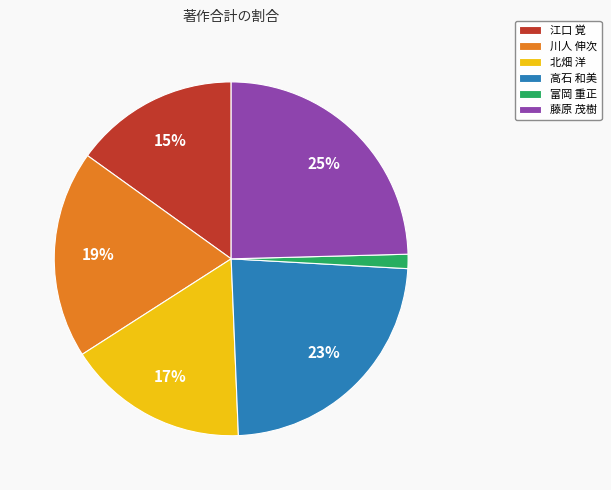

To the nearest percent, what portion does 江口 覚 represent?

15%